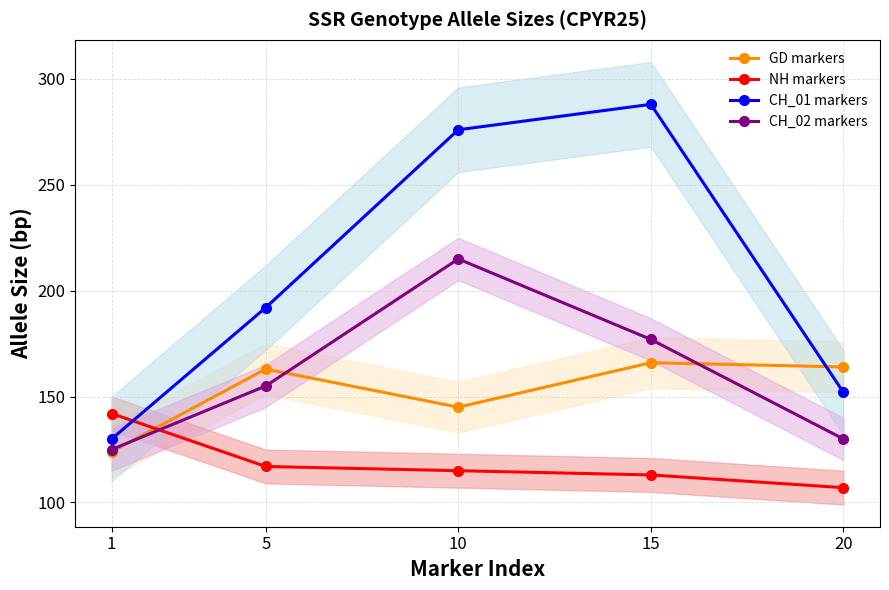

The value of CH_01 markers at 20 is 152. True or false?

True